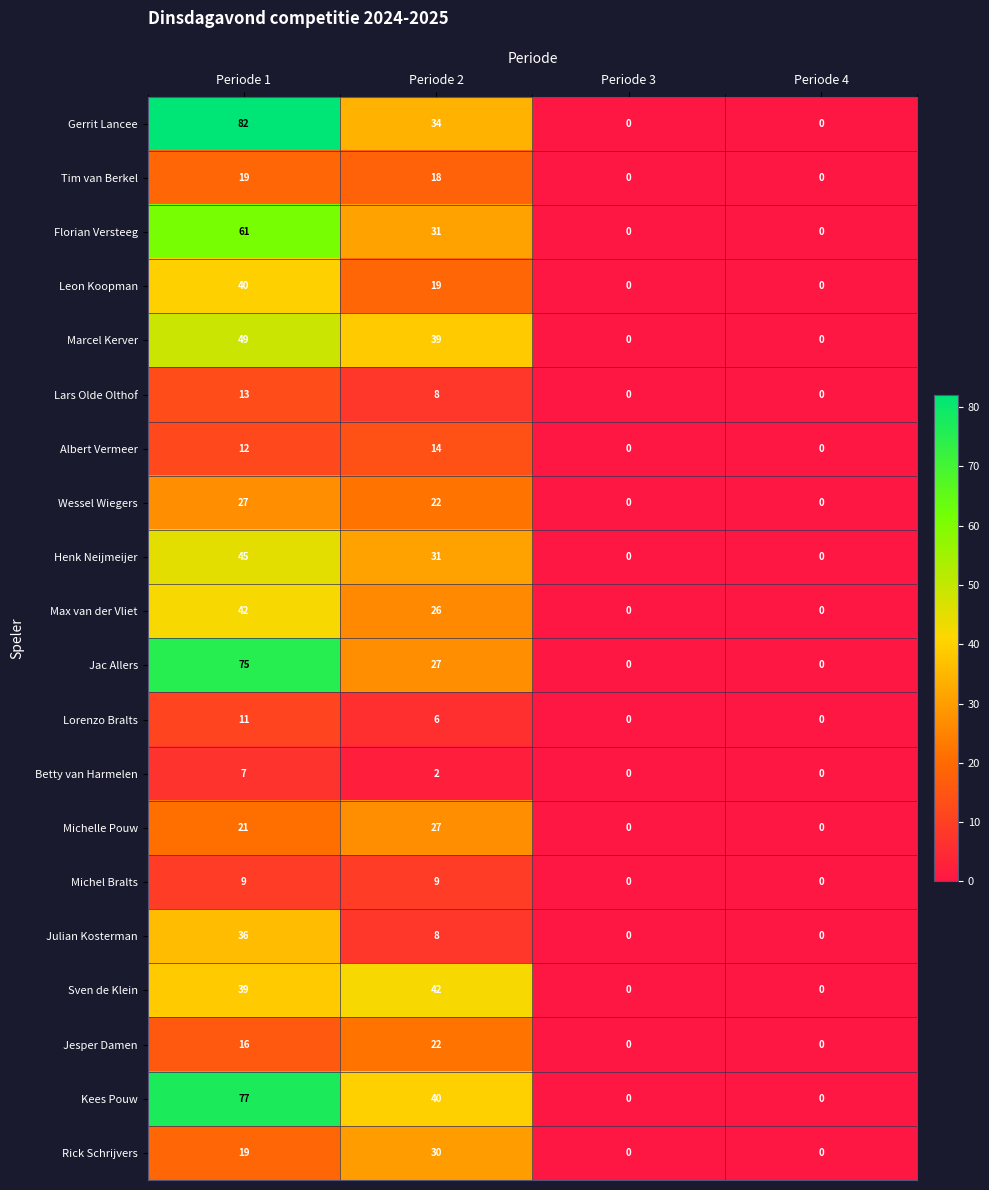

What is the total value across all series at Periode 1?

700